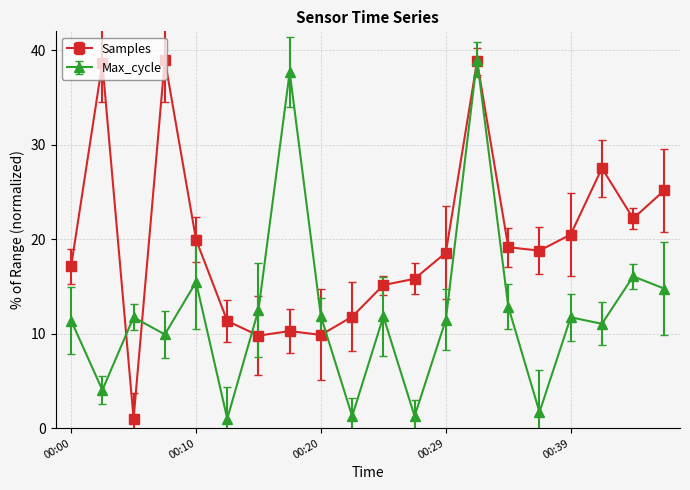

At how many categories does at least one series exceed 33?

4